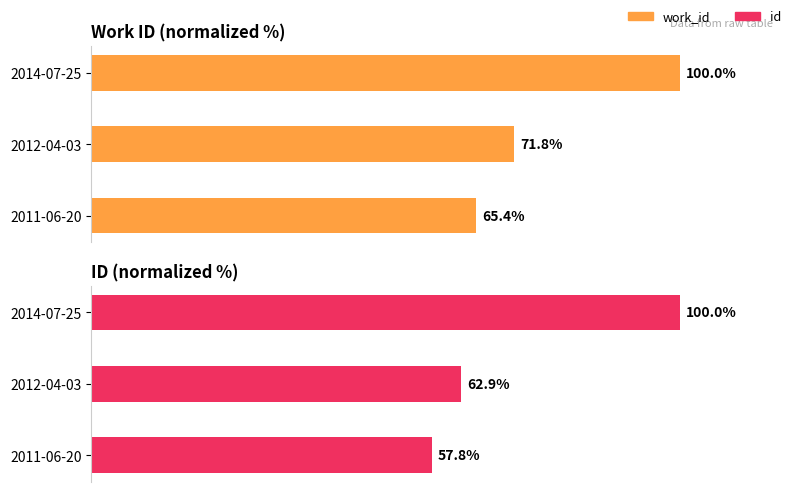

What are all the series names shown in the legend?

work_id, id